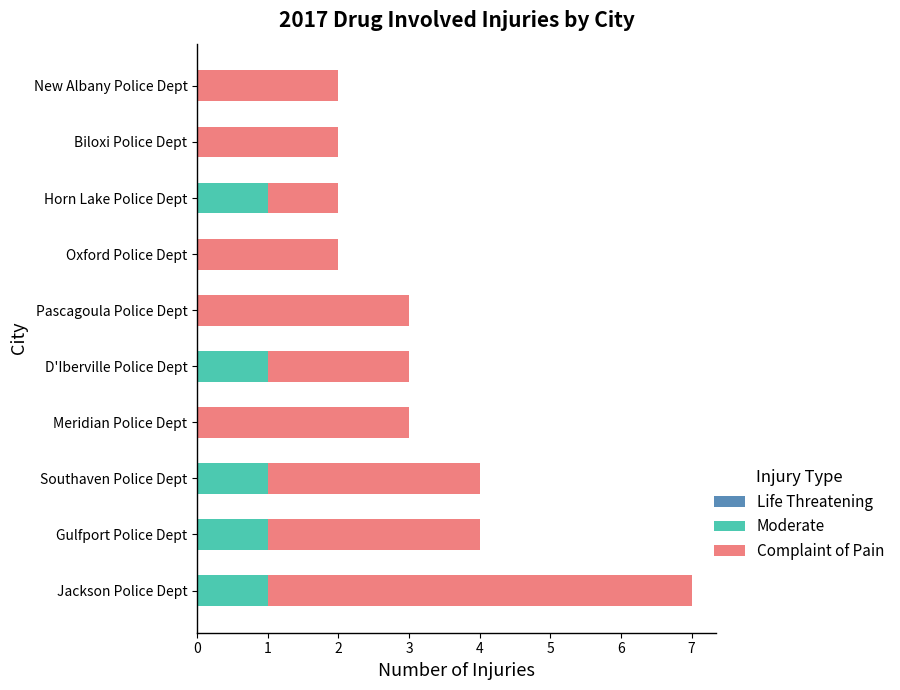

The Moderate series shows 1 at Jackson Police Dept. True or false?

True